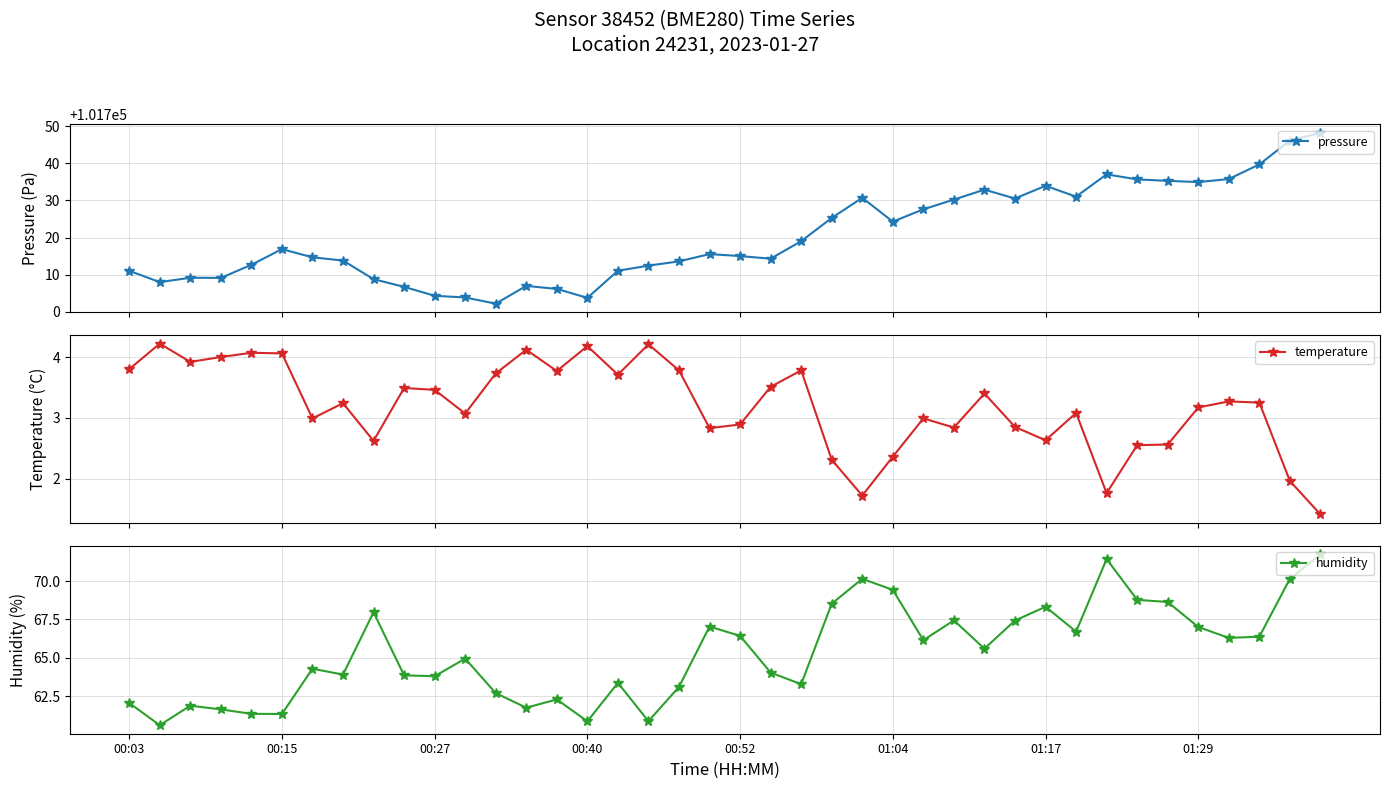

Is this an area chart (filled region under the line)?

No